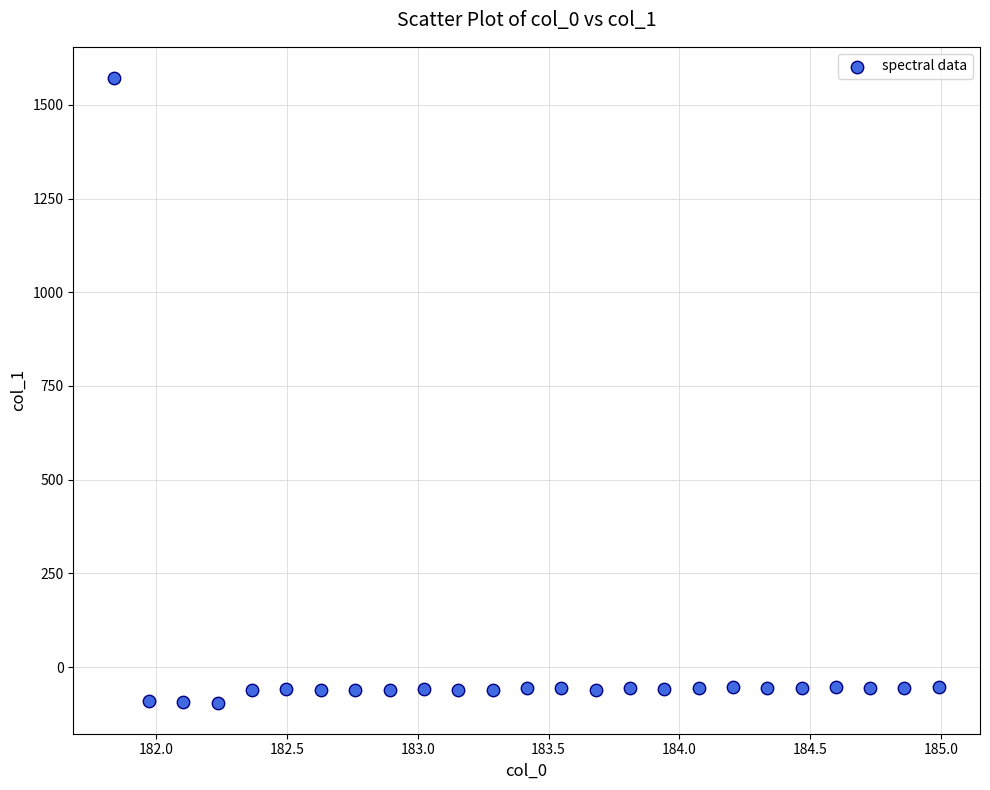

What is the range of Y values (max minus min)?

1665.4